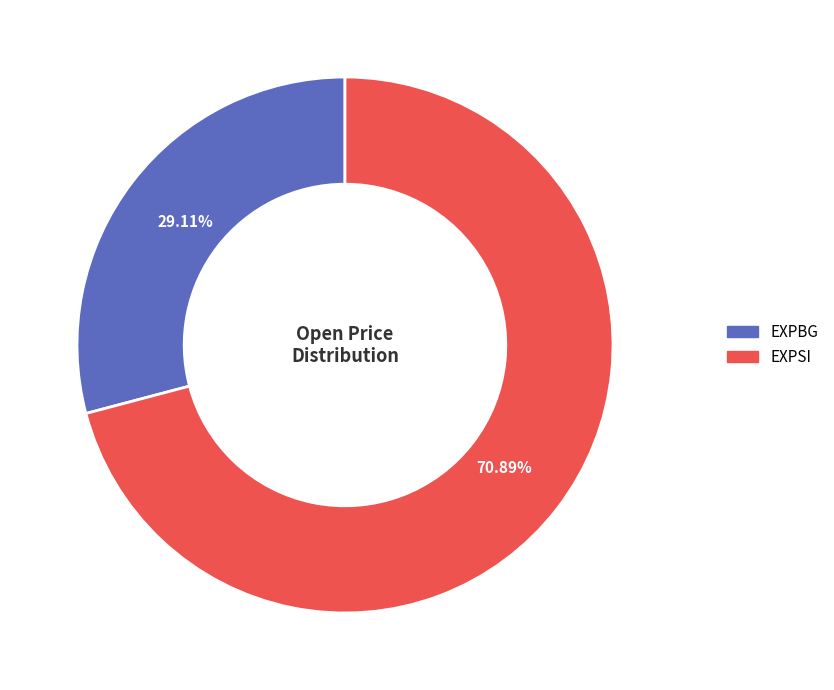

True or false: EXPSI accounts for 63% of the total.

False